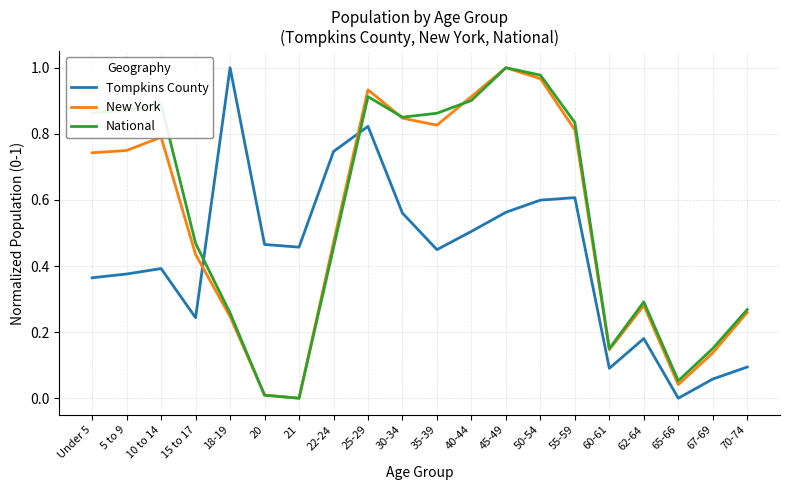

True or false: Tompkins County and National intersect in this chart.

True